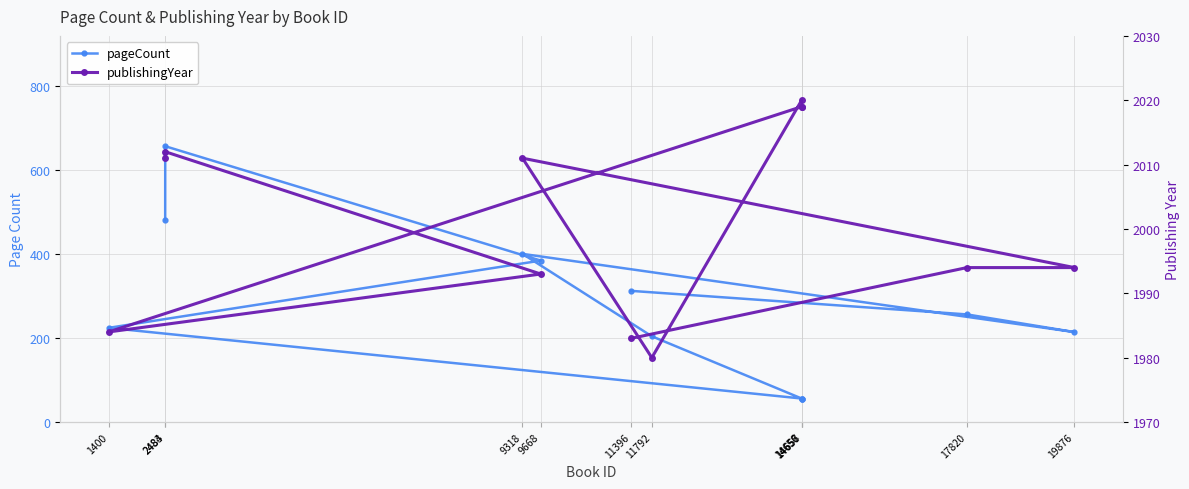

In publishingYear, how many points are higher than both neighbors (excluding endpoints)?

3